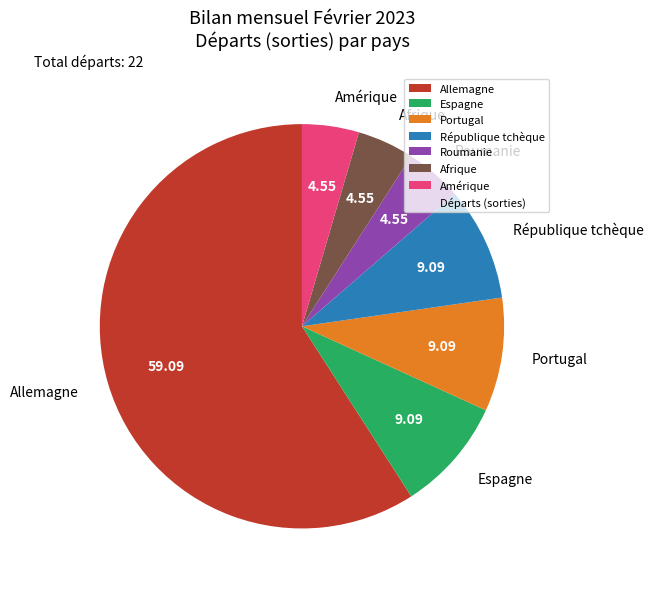

Is Allemagne the majority of the pie?

Yes